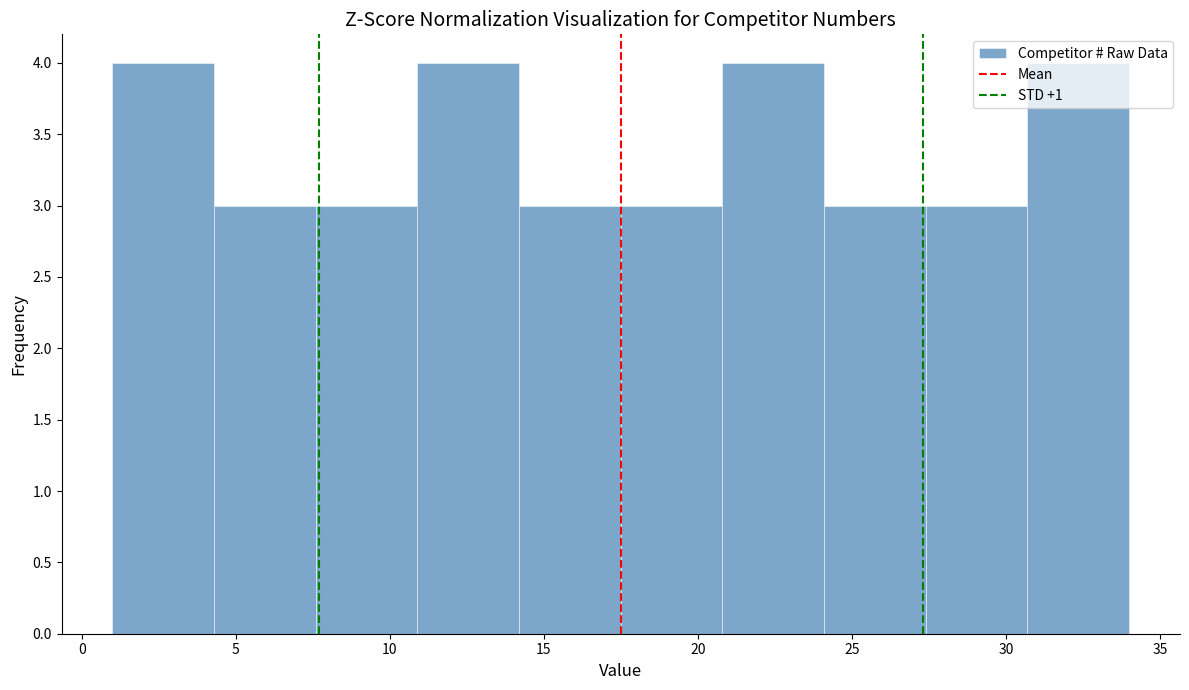

Reading left to right, transcribe this chart: for each bar, give the range it covers on the x-axis and its height. Neither the bar edges nor the heights are printed on the chart, so give them approximately, as read against the axes.

1.0 to 4.3: 4
4.3 to 7.6: 3
7.6 to 10.9: 3
10.9 to 14.2: 4
14.2 to 17.5: 3
17.5 to 20.8: 3
20.8 to 24.1: 4
24.1 to 27.4: 3
27.4 to 30.7: 3
30.7 to 34.0: 4